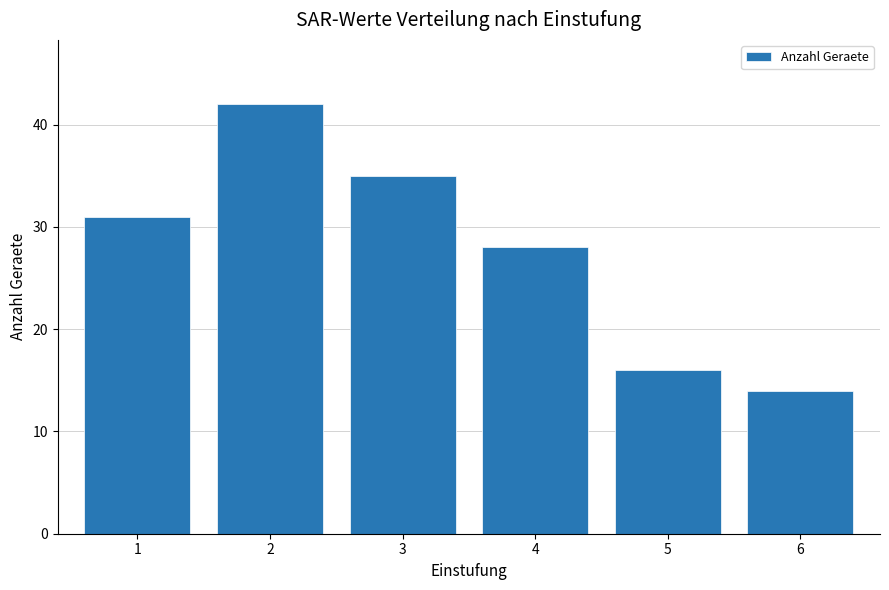

Count the number of categories in the chart.

6